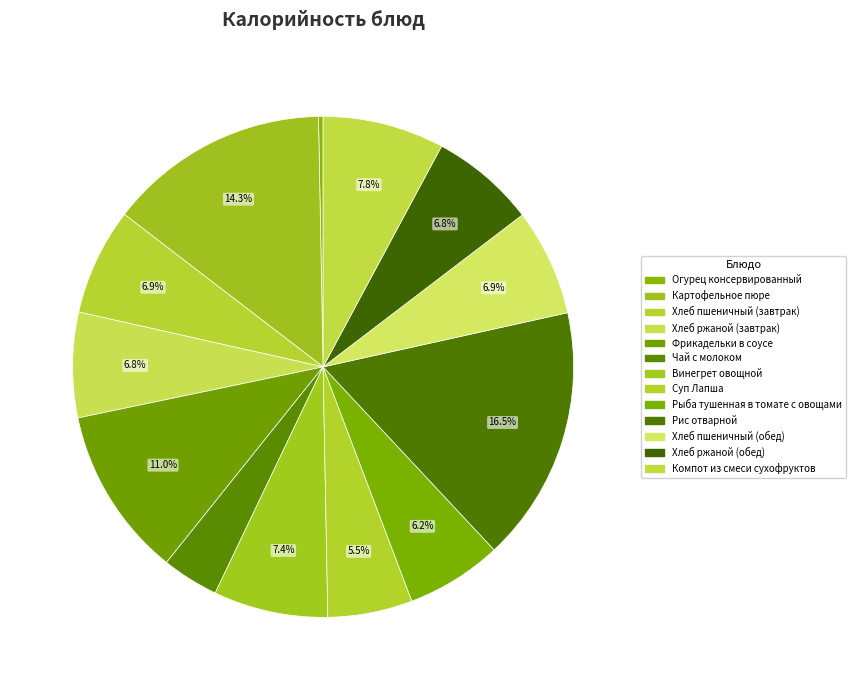

Between Компот из смеси сухофруктов and Хлеб ржаной (завтрак), which is larger?

Компот из смеси сухофруктов